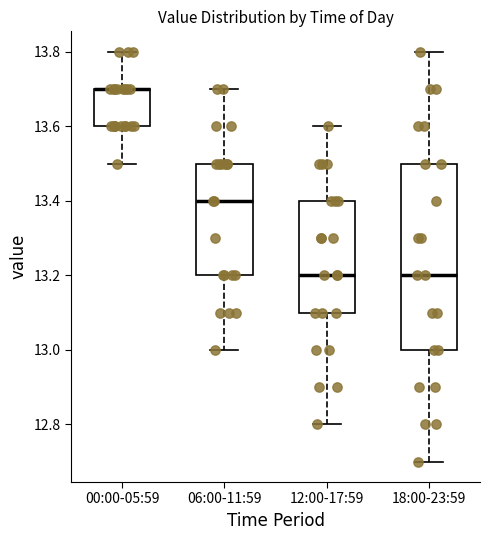

Reading left to right, read every box against the y-axis: the position of its median line, the range the box covers, and the ends of its whiskers. The values are not printed on the chart, so give them approximately, as read against the axis.

00:00-05:59: median 13.7 (drawn on the box's upper edge), box 13.6 to 13.7, whiskers 13.5 to 13.8
06:00-11:59: median 13.4, box 13.2 to 13.5, whiskers 13.0 to 13.7
12:00-17:59: median 13.2, box 13.1 to 13.4, whiskers 12.8 to 13.6
18:00-23:59: median 13.2, box 13.0 to 13.5, whiskers 12.7 to 13.8